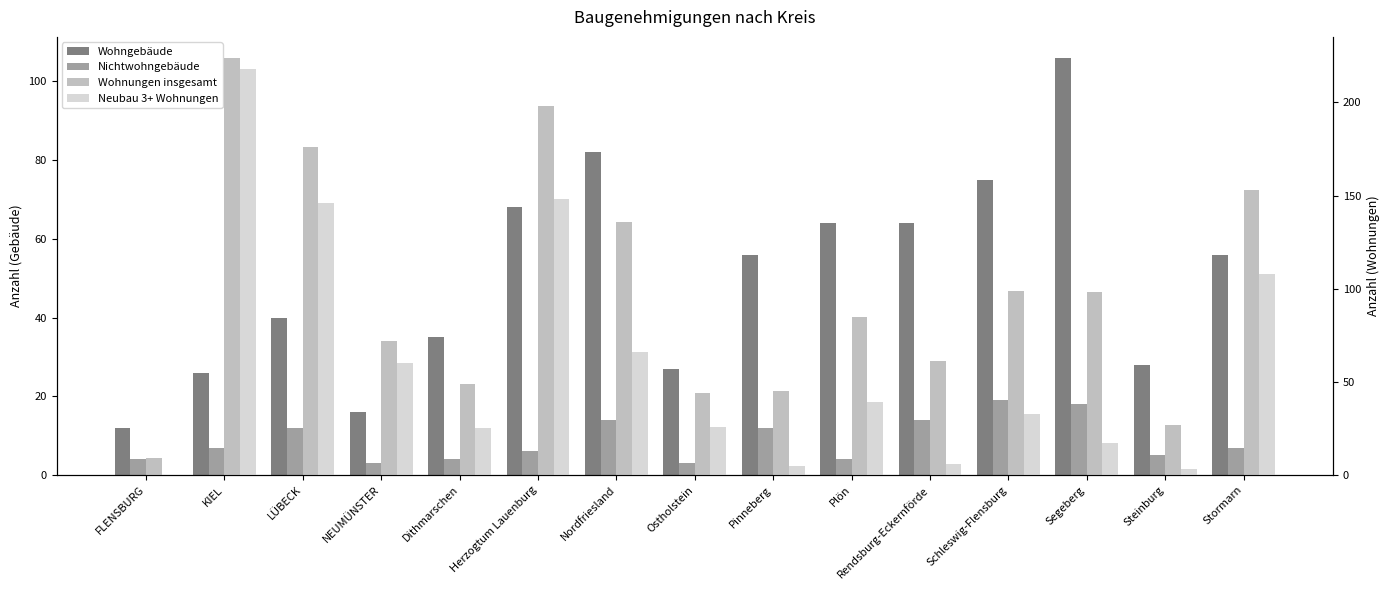

At which label does Wohngebäude reach its peak?

Segeberg